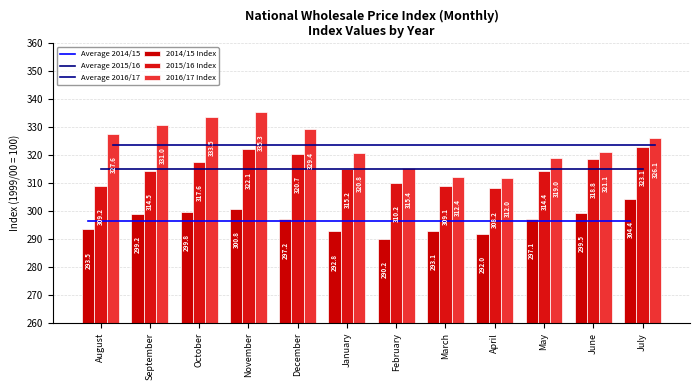

What position from the right is February?

6